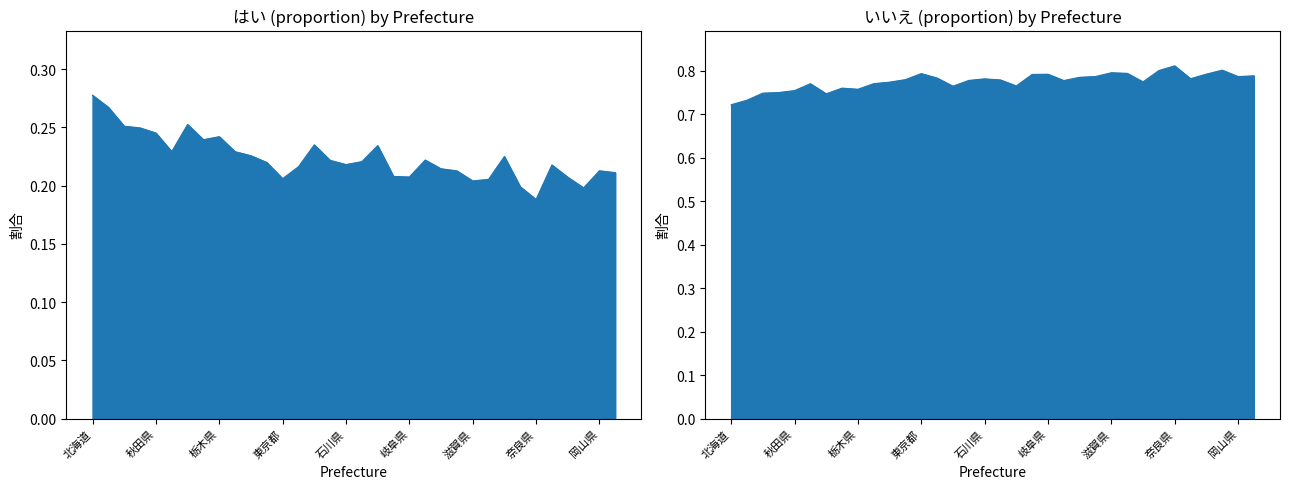

What are all the series names shown in the legend?

はい, いいえ